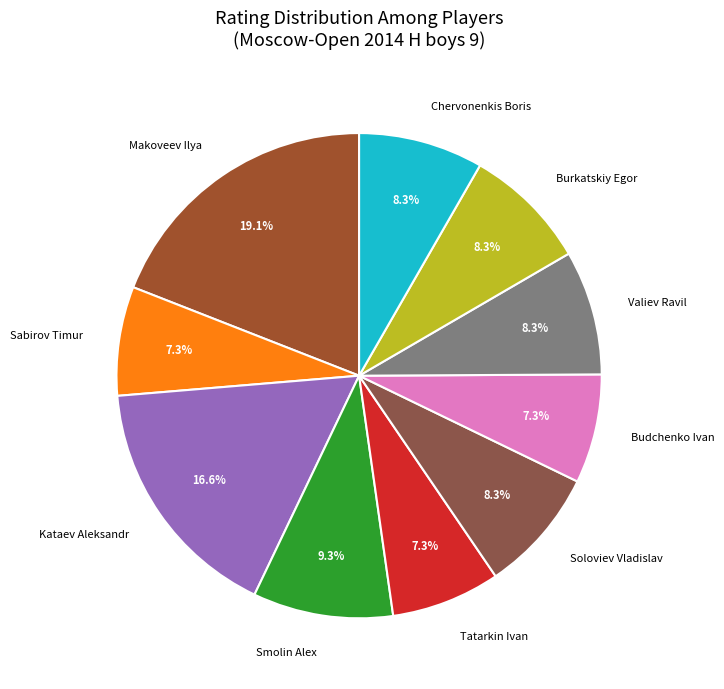

Is it true that Makoveev Ilya is 11% of the pie?

False